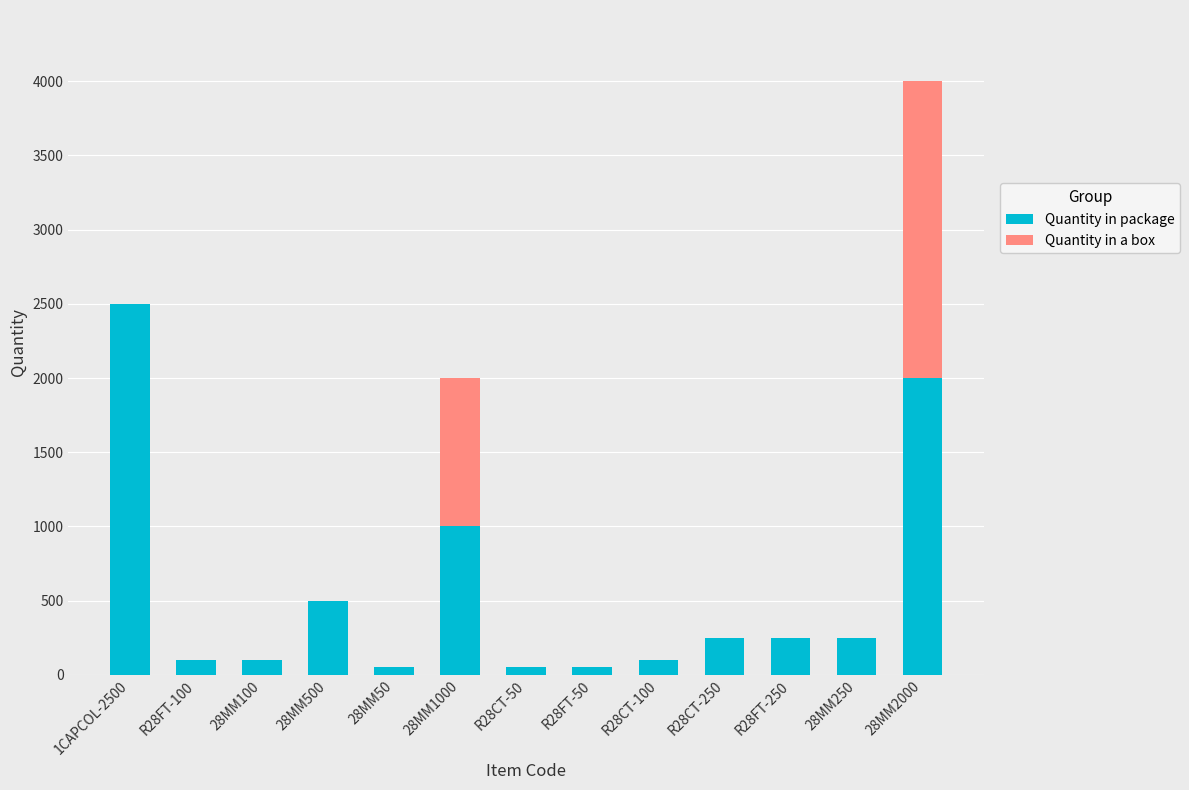

At which category is the sum across all series the highest?

28MM2000